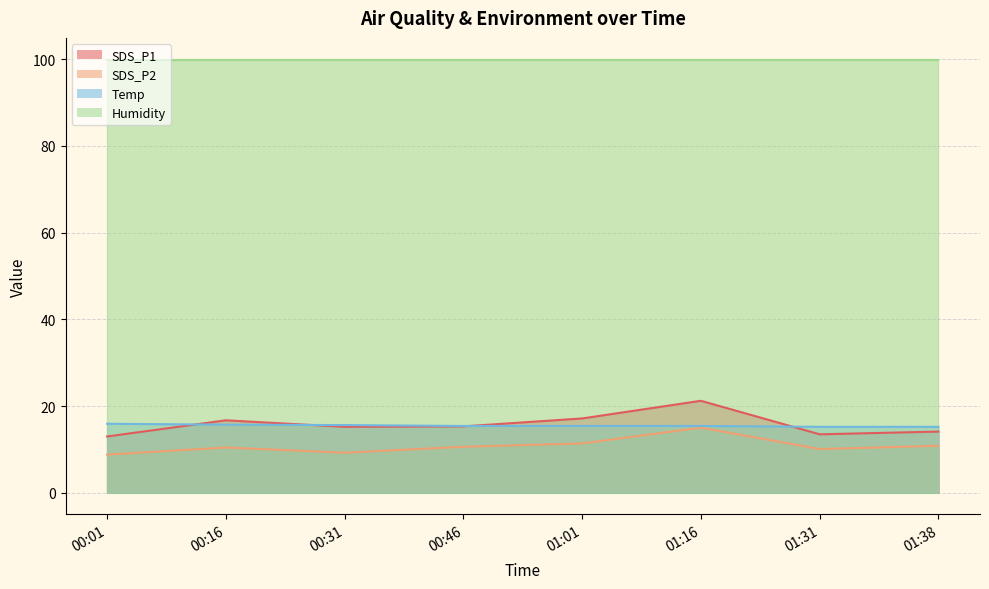

Which label corresponds to the smallest value in the chart?

00:01